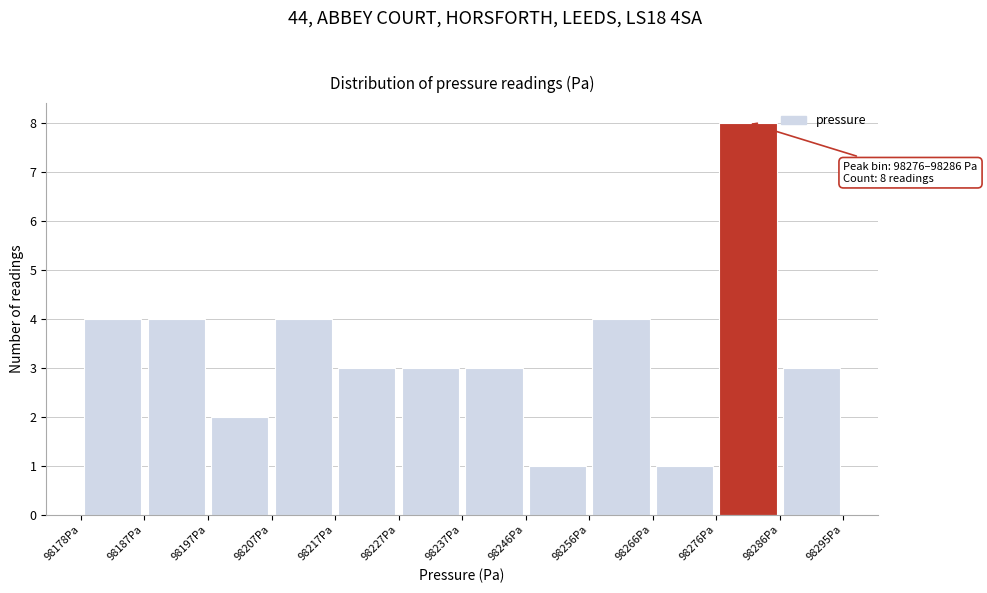

Which range on the x-axis has the tallest bar?

98276 to 98286